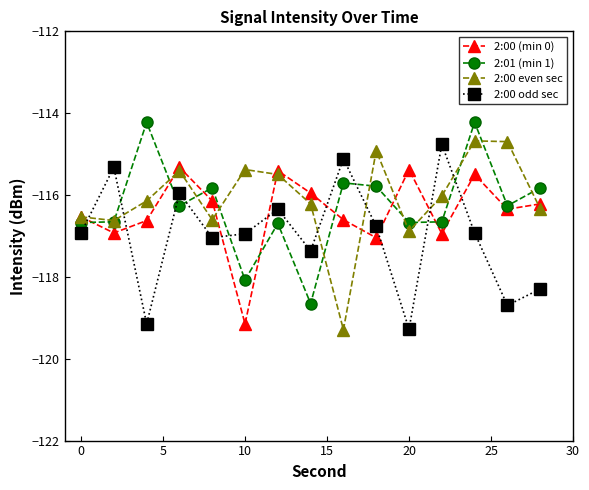

What is the value of the 2:00 even sec point at the 3rd from the left?

-116.1